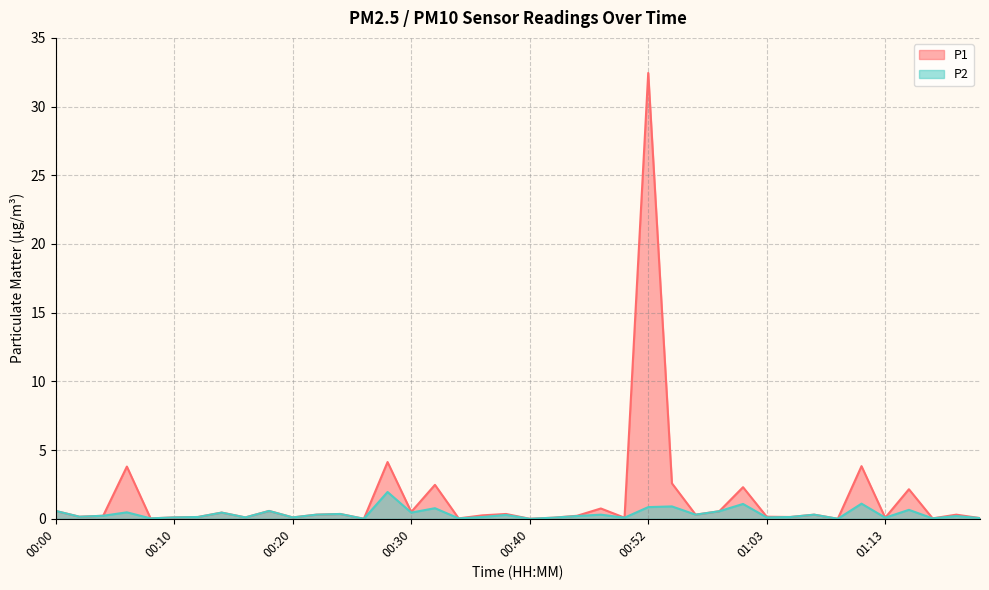

What is the difference between the maximum and minimum values in the P2 series?

1.9